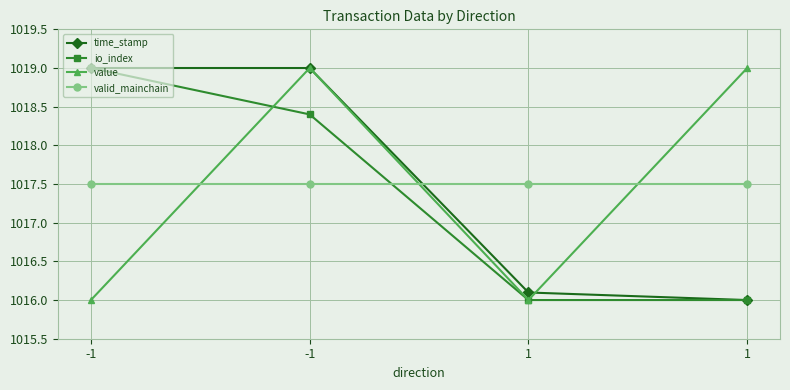

At -1, list the series in order from smallest to largest.

value, valid_mainchain, time_stamp, io_index